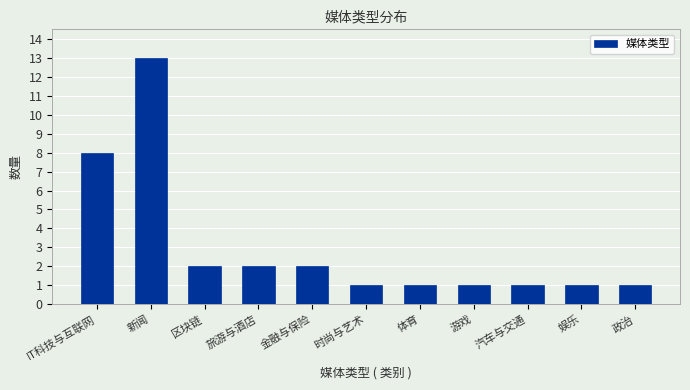

Reading right to left, transcribe all the data shown in this chart.

1	1	1	1	1	1	2	2	2	13	8